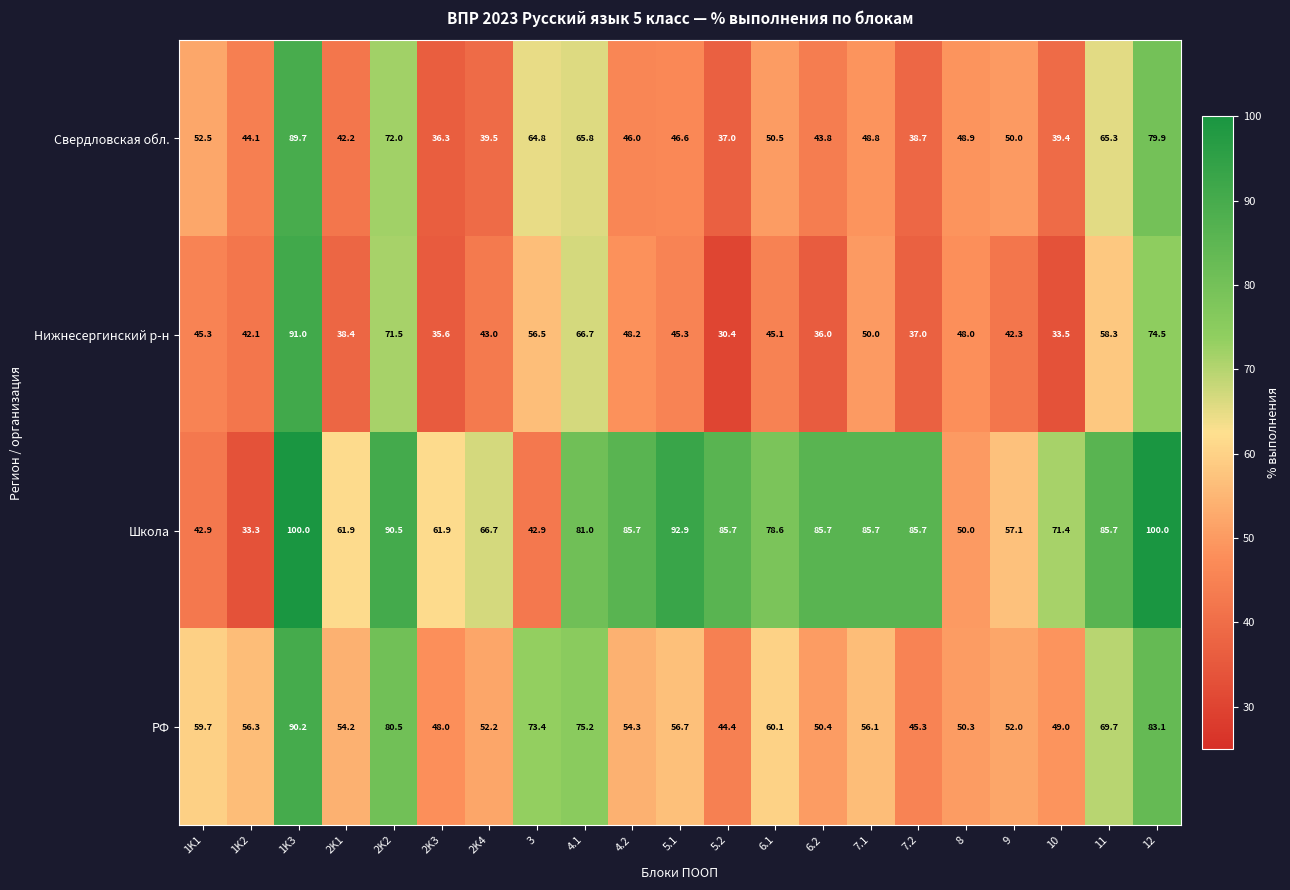

What is the difference between the Нижнесергинский р-н values at 1K2 and 2K1?

3.7